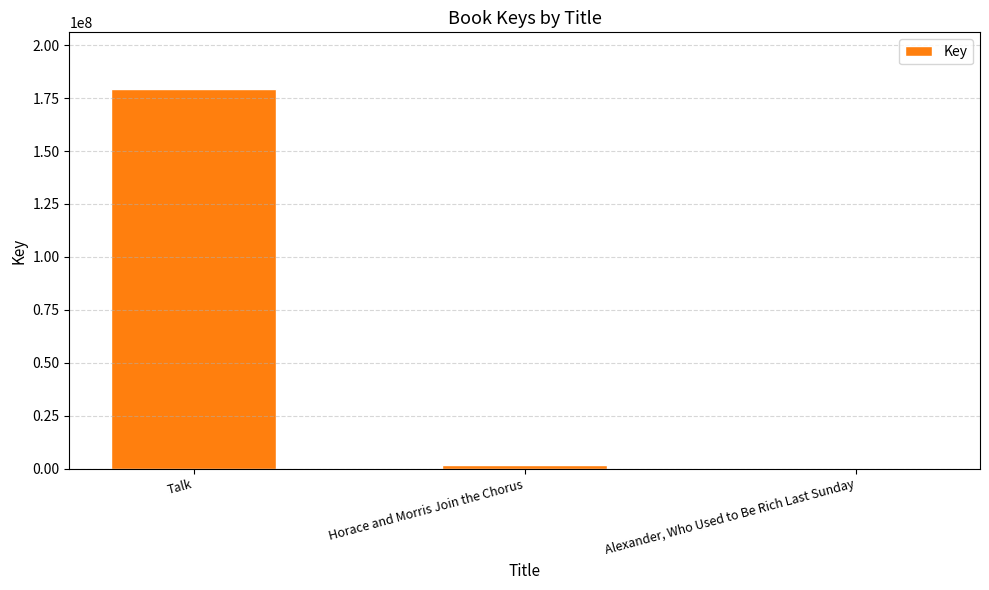

Are the bars horizontal?

No